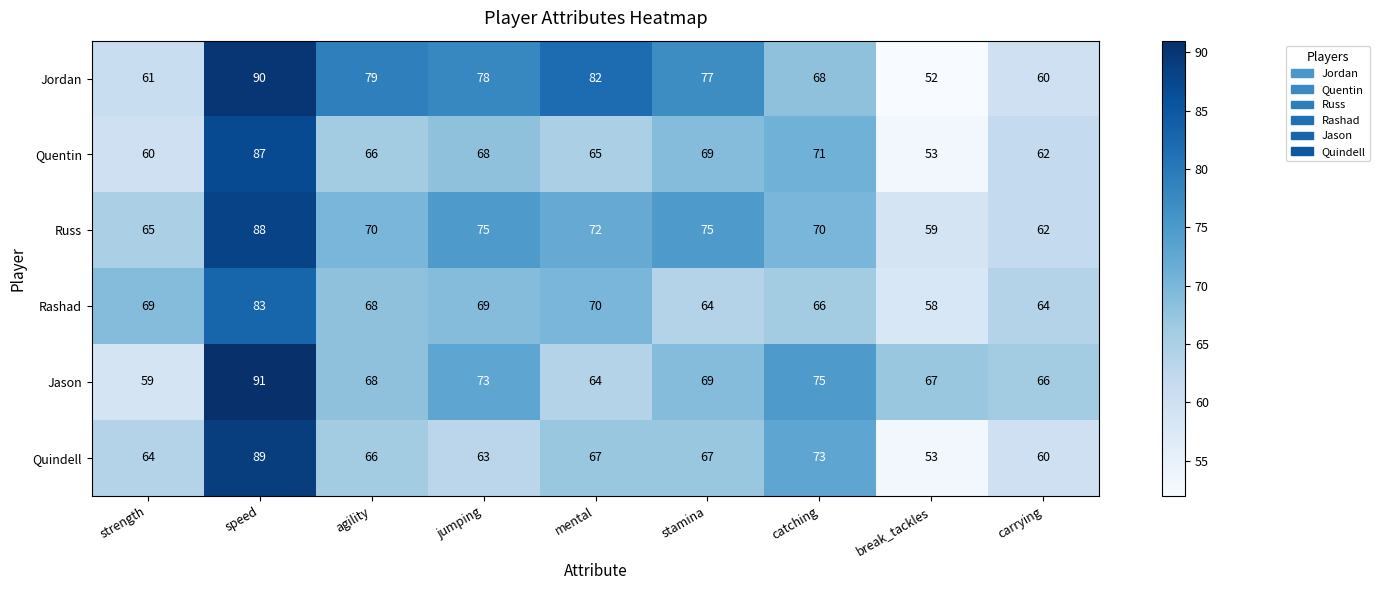

Which series has the largest range (max minus min)?

Jordan